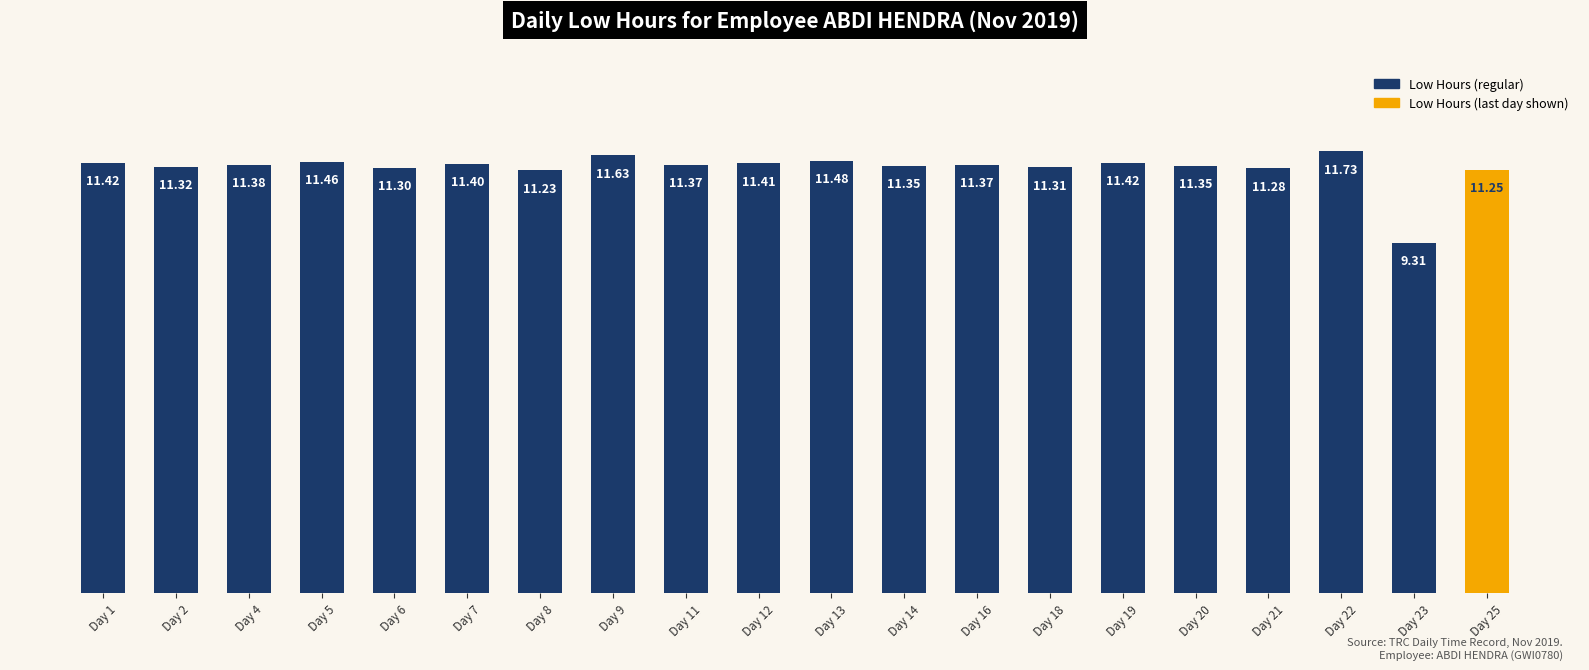

Which has a higher value, Day 2 or Day 16?

Day 16